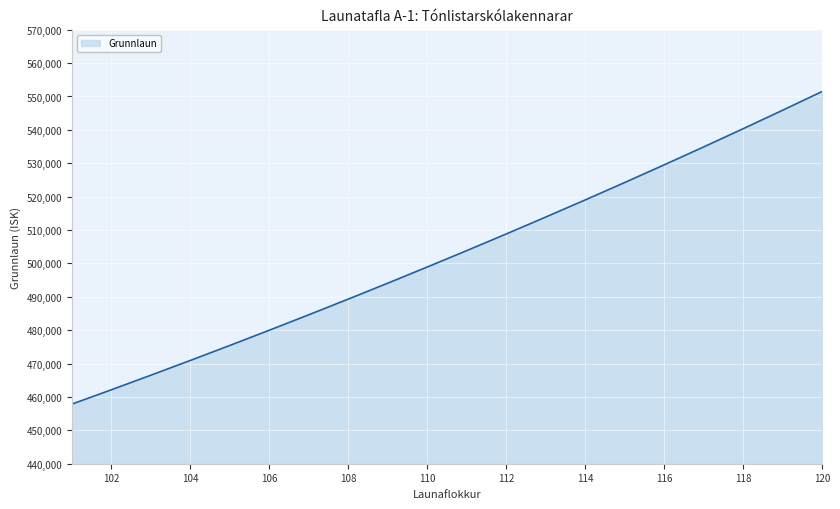

True or false: there are more than 1 points higher than both neighbors.

False